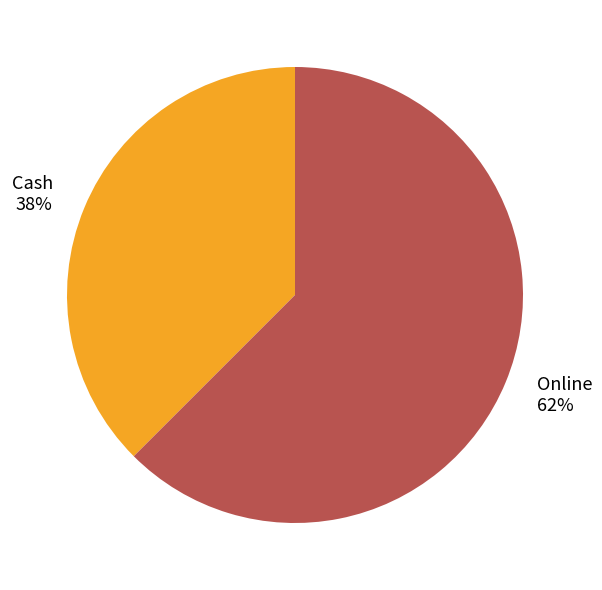

Is Cash the majority of the pie?

No